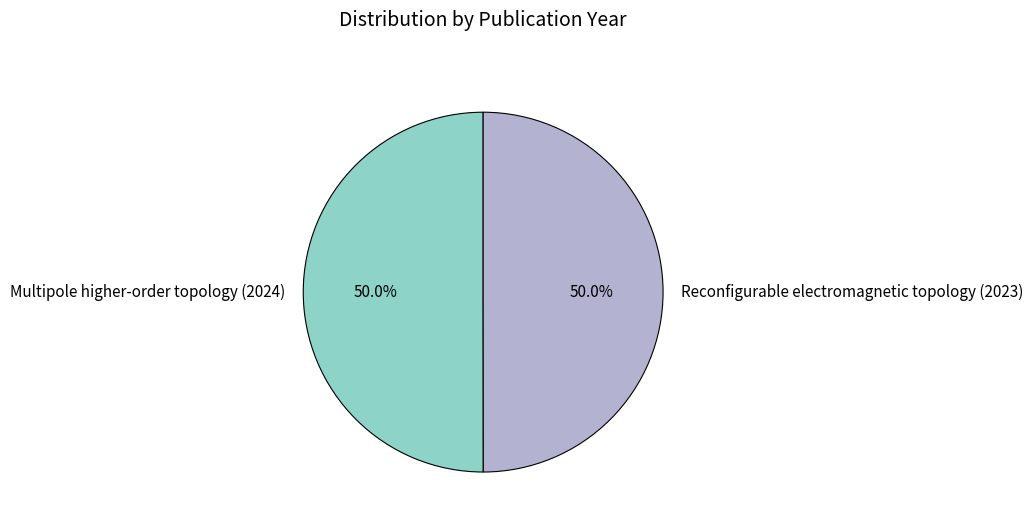

The Reconfigurable electromagnetic topology (2023) slice represents 42% of the pie. True or false?

False